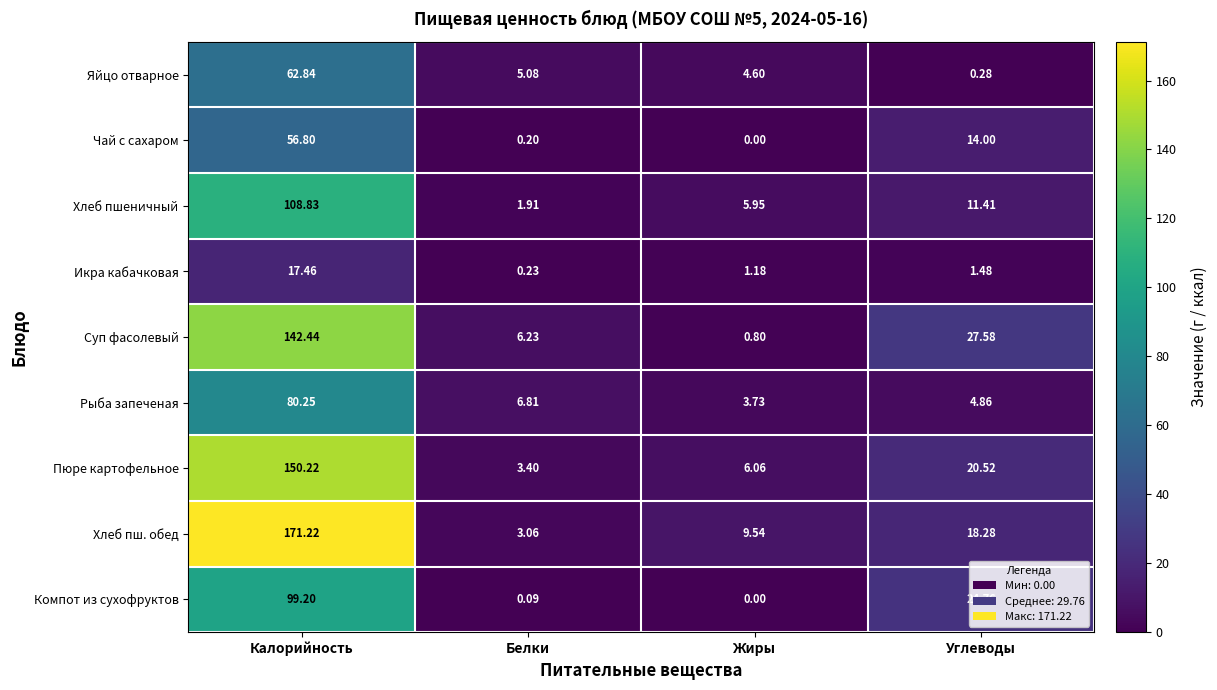

Is the value of Компот из сухофруктов at Углеводы greater than the value of Чай с сахаром at Белки?

Yes